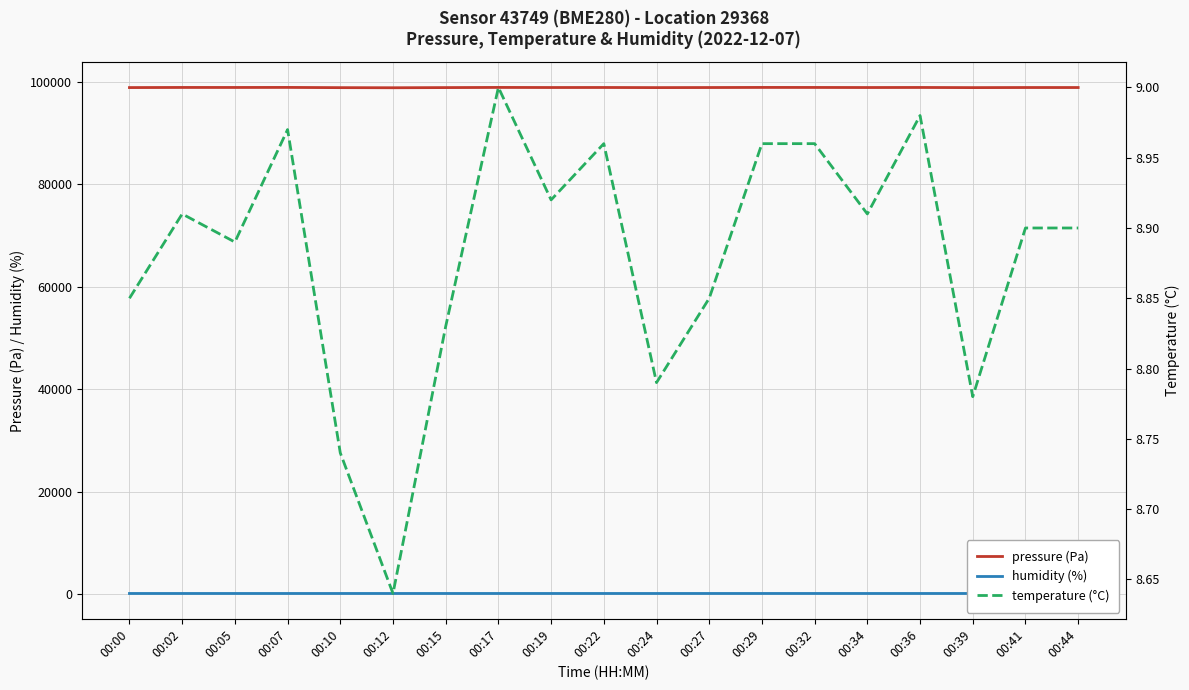

Read the pressure (Pa) value at 00:27.

98936.4